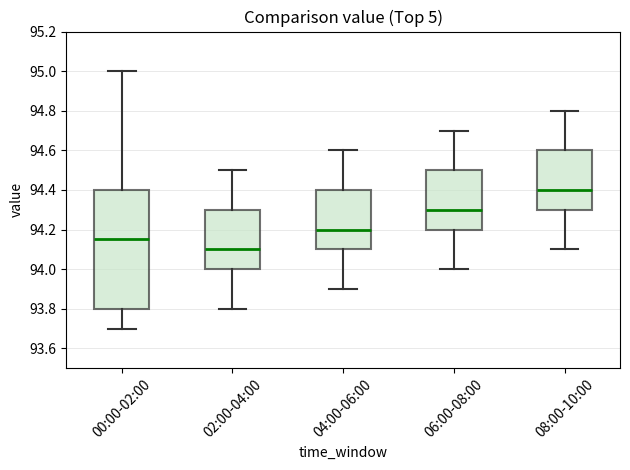

Reading left to right, transcribe this box plot: for each box, give where its median line is, the range the box spans, and where its two whiskers end, as read against the y-axis. The values are not printed on the chart, so give them approximately, as read against the axis.

00:00-02:00: median 94.16, box 93.80 to 94.40, whiskers 93.70 to 95.00
02:00-04:00: median 94.10, box 94.00 to 94.30, whiskers 93.80 to 94.50
04:00-06:00: median 94.20, box 94.10 to 94.40, whiskers 93.90 to 94.60
06:00-08:00: median 94.30, box 94.20 to 94.50, whiskers 94.00 to 94.70
08:00-10:00: median 94.40, box 94.30 to 94.60, whiskers 94.10 to 94.80